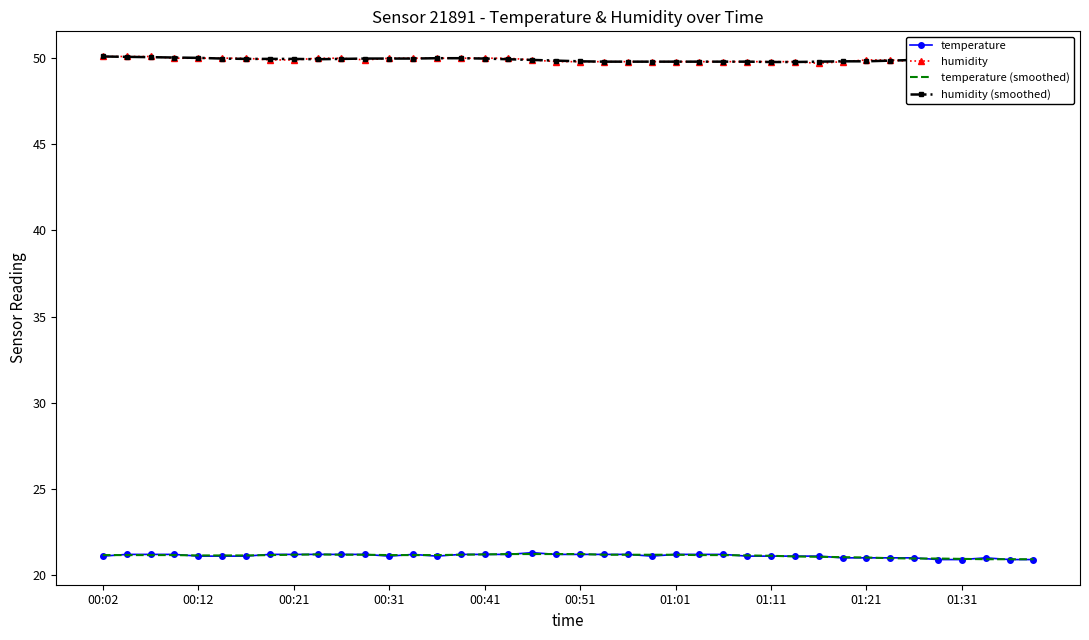

Reading right to left, extract all data points from this chart.

temperature: 20.9	20.9	21.0	20.9	20.9	21.0	21.0	21.0	21.0	21.1	21.1	21.1	21.1	21.2	21.2	21.2	21.1	21.2	21.2	21.2	21.2	21.3	21.2	21.2	21.2	21.1	21.2	21.1	21.2	21.2	21.2	21.2	21.2	21.1	21.1	21.1	21.2	21.2	21.2	21.1
humidity: 50.1	50.0	50.0	50.0	49.9	49.8	49.9	49.9	49.8	49.7	49.8	49.8	49.8	49.8	49.8	49.8	49.8	49.8	49.8	49.8	49.8	49.9	50.0	50.0	50.0	50.0	50.0	50.0	49.9	50.0	50.0	49.9	49.9	50.0	50.0	50.0	50.0	50.1	50.1	50.1
temperature (smoothed): 20.9	20.9	20.9	20.9	21.0	21.0	21.0	21.0	21.0	21.1	21.1	21.1	21.1	21.2	21.2	21.2	21.2	21.2	21.2	21.2	21.2	21.2	21.2	21.2	21.2	21.2	21.2	21.2	21.2	21.2	21.2	21.2	21.2	21.1	21.1	21.1	21.2	21.2	21.2	21.2
humidity (smoothed): 50.0	50.0	50.0	49.9	49.9	49.9	49.9	49.8	49.8	49.8	49.8	49.8	49.8	49.8	49.8	49.8	49.8	49.8	49.8	49.8	49.9	49.9	49.9	50.0	50.0	50.0	50.0	50.0	50.0	50.0	49.9	50.0	50.0	50.0	50.0	50.0	50.0	50.1	50.1	50.1